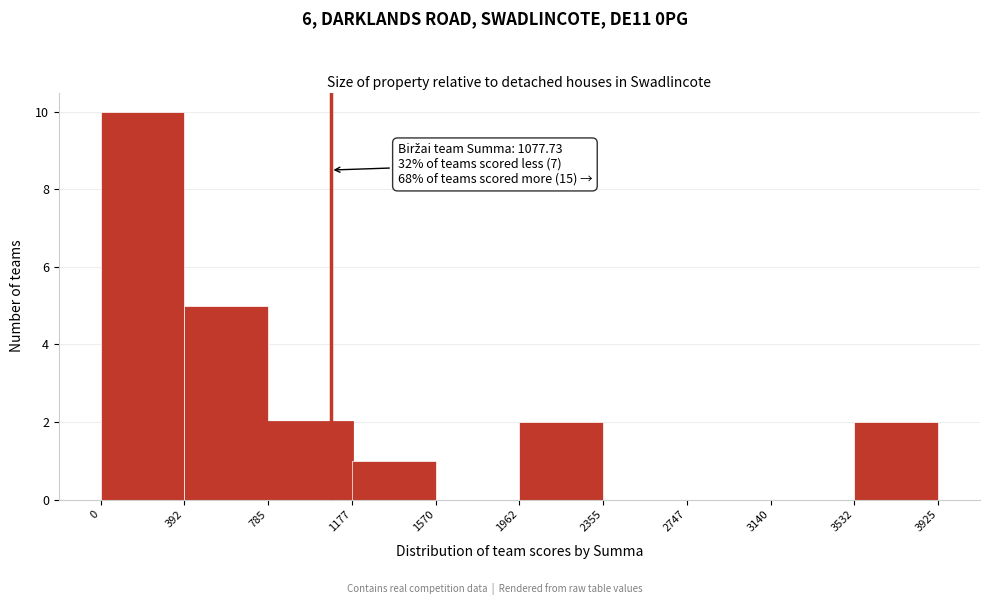

Over which range of the x-axis is the bar tallest?

0 to 392